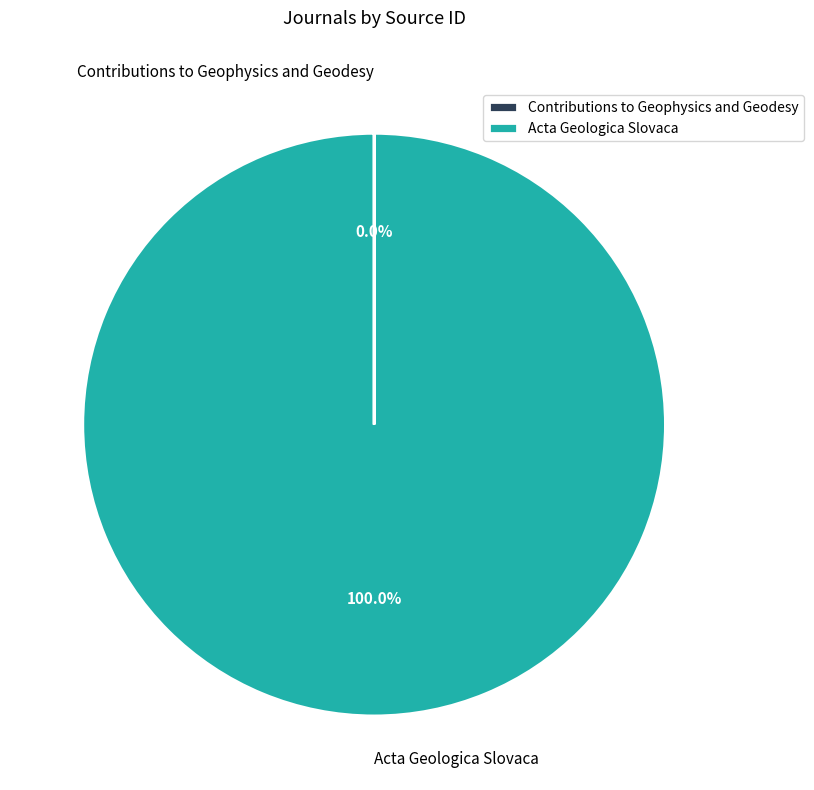

To the nearest percent, what is the average slice percentage?

50%